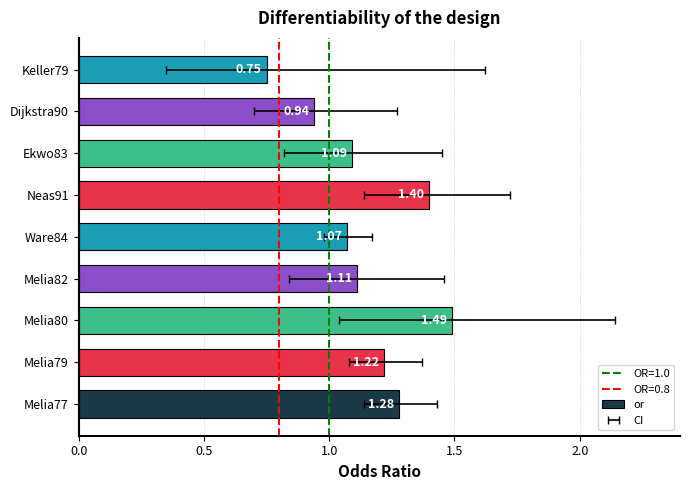

What is the smallest value displayed?

0.8